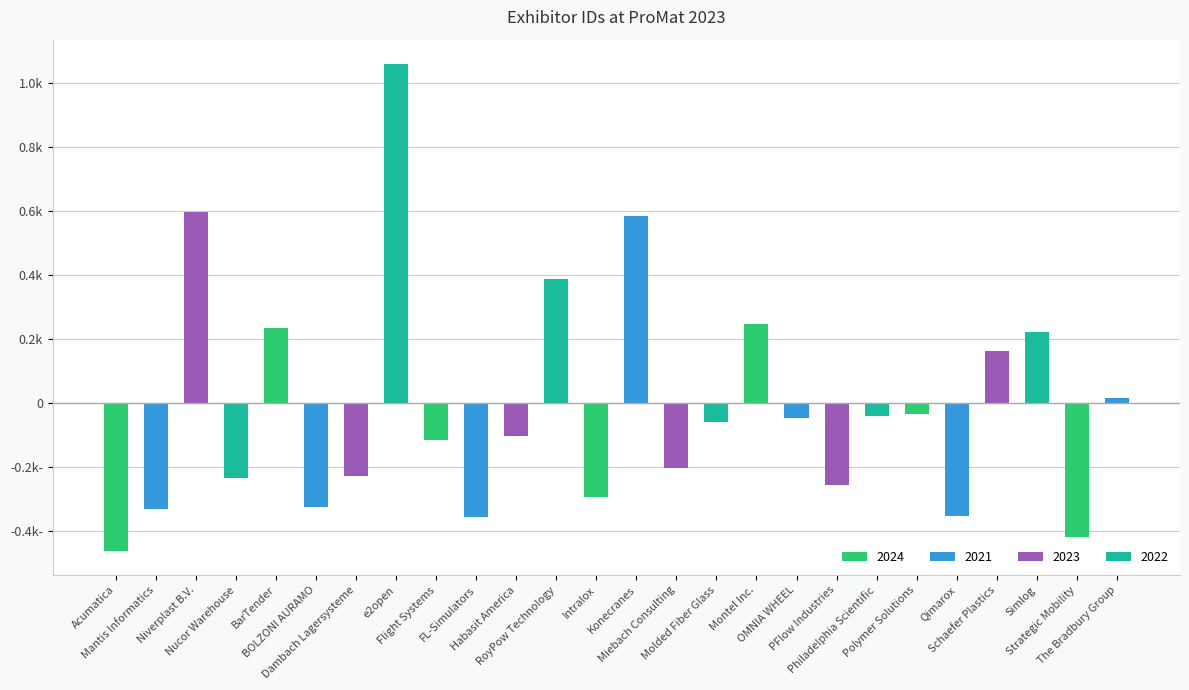

Which has a higher value, Philadelphia Scientific or Dambach Lagersysteme?

Philadelphia Scientific